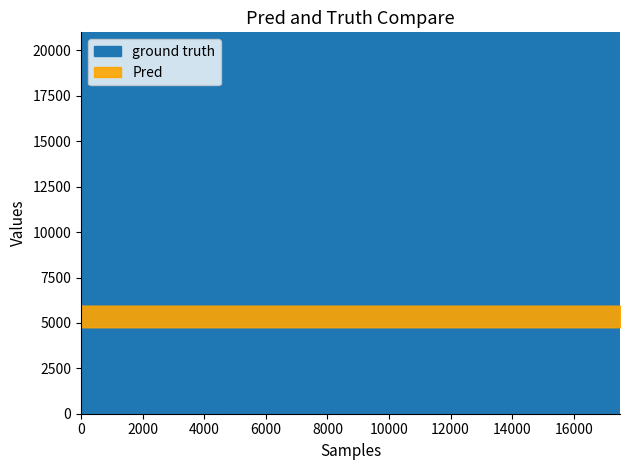

True or false: 配租排序号 has more than 1 points higher than both neighbors.

False